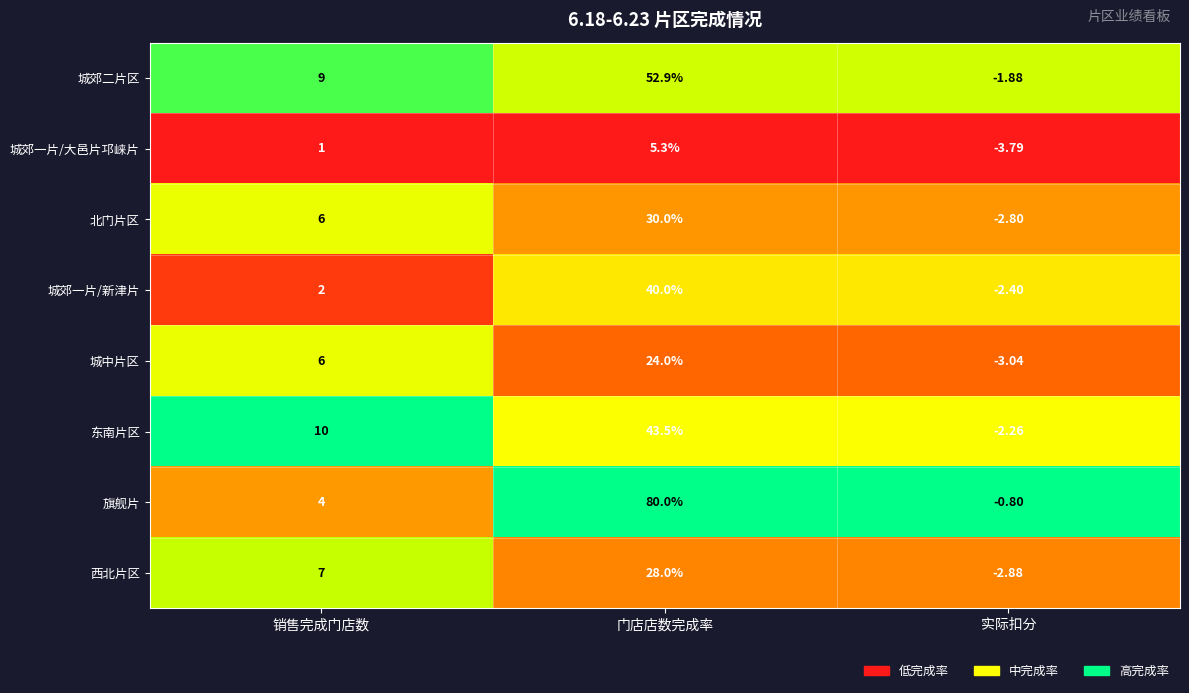

Is the value of 城郊二片区 at 门店店数完成率 greater than the value of 西北片区 at 实际扣分?

Yes